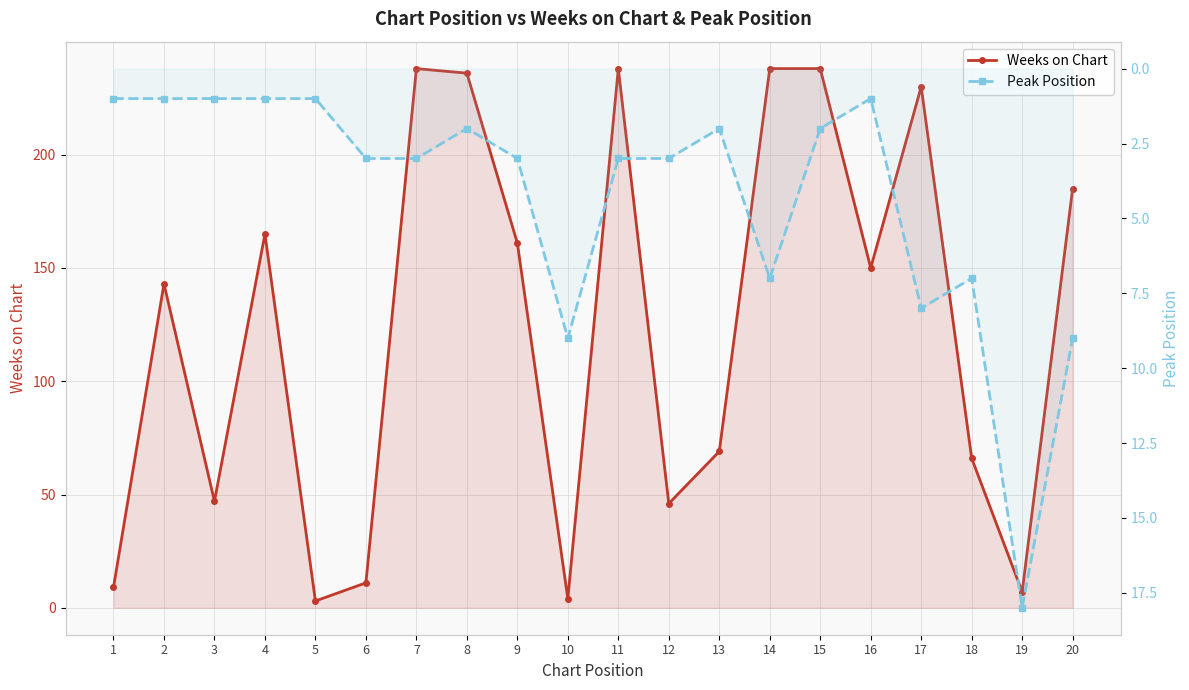

True or false: Peak Position has more than 1 interior local peaks.

True